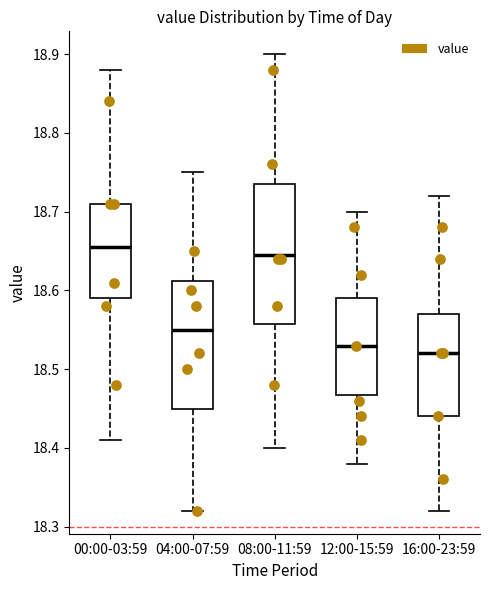

Comparing the boxes themselves (not the whiskers), which one is the tallest?

08:00-11:59